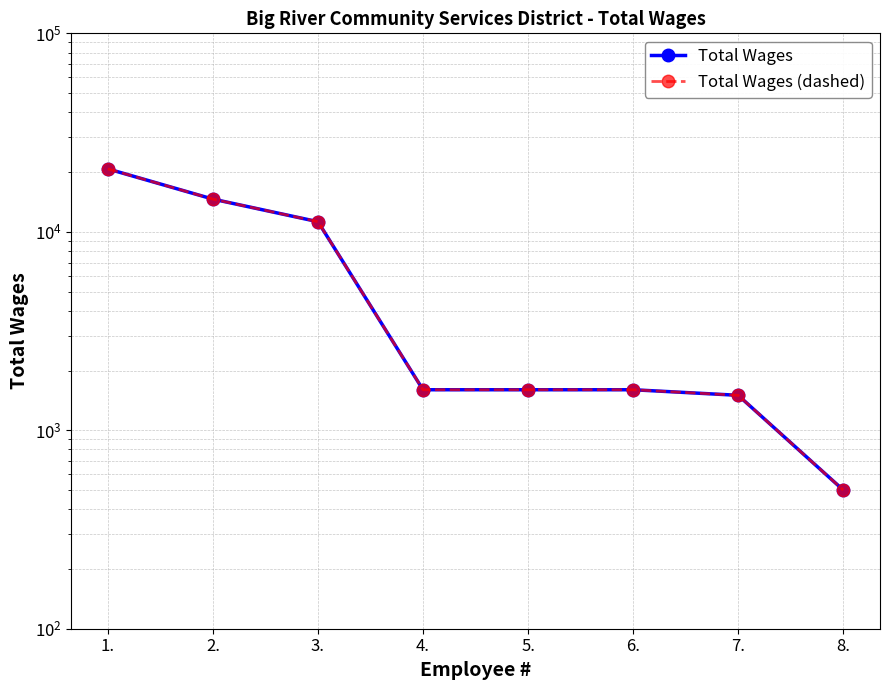

Reading left to right, list all the values displayed in this chart.

Total Wages: 1.=20748	2.=14612	3.=11242	4.=1600	5.=1600	6.=1600	7.=1500	8.=500
Total Wages (dashed): 1.=20748	2.=14612	3.=11242	4.=1600	5.=1600	6.=1600	7.=1500	8.=500